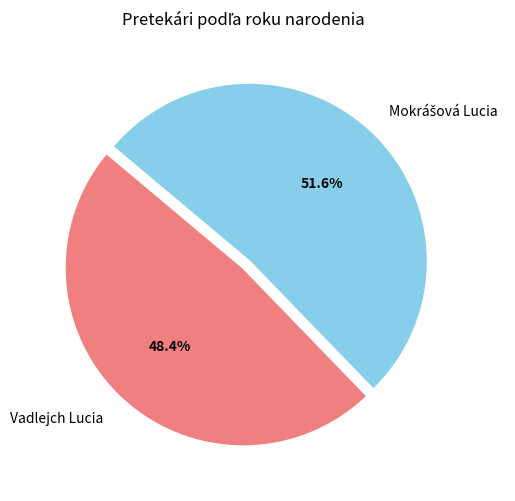

Is there a majority slice in this chart?

Yes